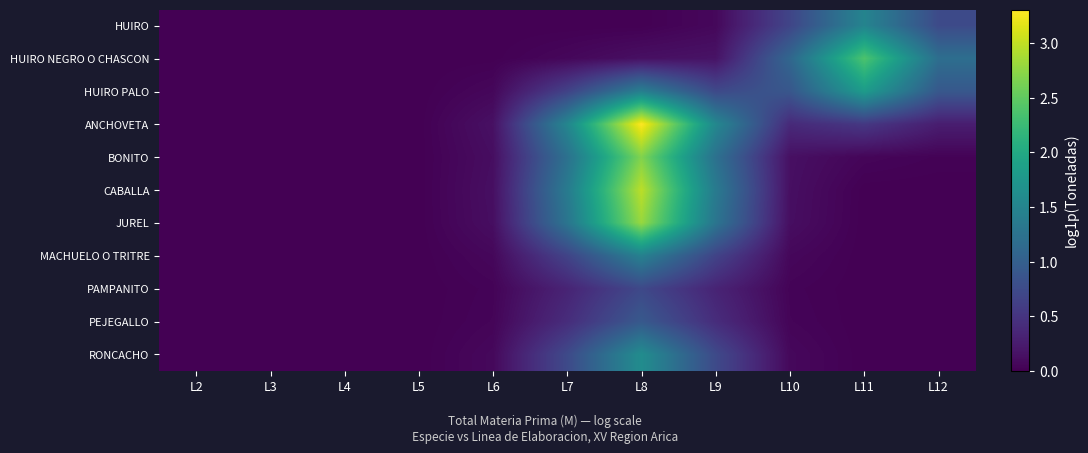

Reading right to left, list all the values displayed in this chart.

HUIRO: L12=0.7	L11=1.5	L10=0.7	L9=0.1	L8=0.0	L7=0.0	L6=0.0	L5=0.0	L4=0.0	L3=0.0	L2=0.0
HUIRO NEGRO O CHASCON: L12=1.2	L11=2.4	L10=1.1	L9=0.2	L8=0.1	L7=0.1	L6=0.0	L5=0.0	L4=0.0	L3=0.0	L2=0.0
HUIRO PALO: L12=0.9	L11=1.8	L10=0.9	L9=0.7	L8=1.4	L7=0.7	L6=0.1	L5=0.0	L4=0.0	L3=0.0	L2=0.0
ANCHOVETA: L12=0.3	L11=0.5	L10=0.4	L9=1.5	L8=3.3	L7=1.5	L6=0.1	L5=0.0	L4=0.0	L3=0.0	L2=0.0
BONITO: L12=0.0	L11=0.0	L10=0.1	L9=1.2	L8=2.7	L7=1.2	L6=0.1	L5=0.0	L4=0.0	L3=0.0	L2=0.0
CABALLA: L12=0.0	L11=0.0	L10=0.1	L9=1.4	L8=3.0	L7=1.4	L6=0.1	L5=0.0	L4=0.0	L3=0.0	L2=0.0
JUREL: L12=0.0	L11=0.0	L10=0.1	L9=1.3	L8=2.8	L7=1.3	L6=0.1	L5=0.0	L4=0.0	L3=0.0	L2=0.0
MACHUELO O TRITRE: L12=0.0	L11=0.0	L10=0.1	L9=0.7	L8=1.4	L7=0.7	L6=0.1	L5=0.0	L4=0.0	L3=0.0	L2=0.0
PAMPANITO: L12=0.0	L11=0.0	L10=0.0	L9=0.3	L8=0.7	L7=0.3	L6=0.0	L5=0.0	L4=0.0	L3=0.0	L2=0.0
PEJEGALLO: L12=0.0	L11=0.0	L10=0.0	L9=0.4	L8=0.9	L7=0.4	L6=0.0	L5=0.0	L4=0.0	L3=0.0	L2=0.0
RONCACHO: L12=0.0	L11=0.0	L10=0.1	L9=0.7	L8=1.6	L7=0.7	L6=0.1	L5=0.0	L4=0.0	L3=0.0	L2=0.0